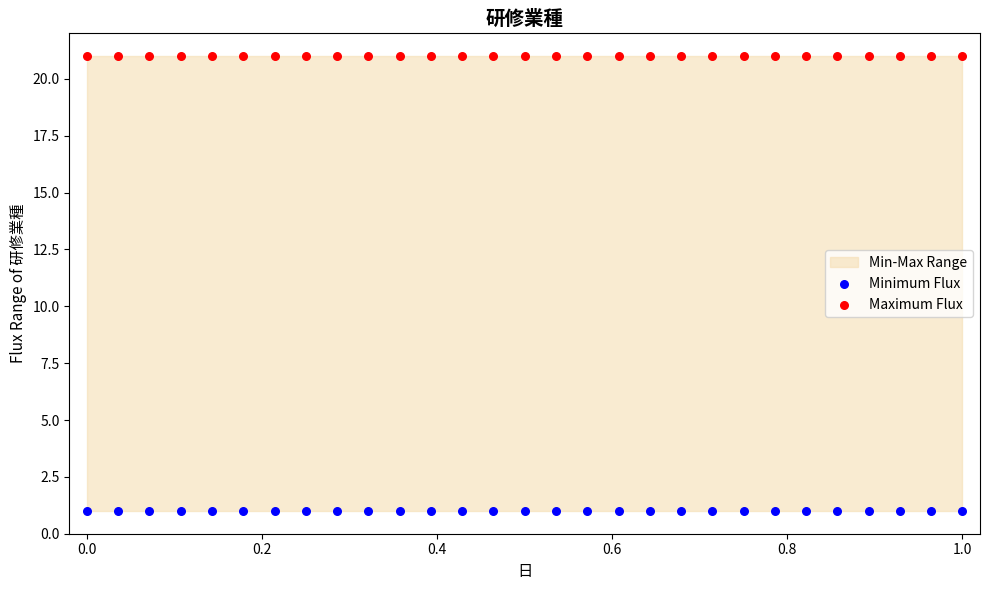

Which series reaches the minimum Y coordinate?

Minimum Flux